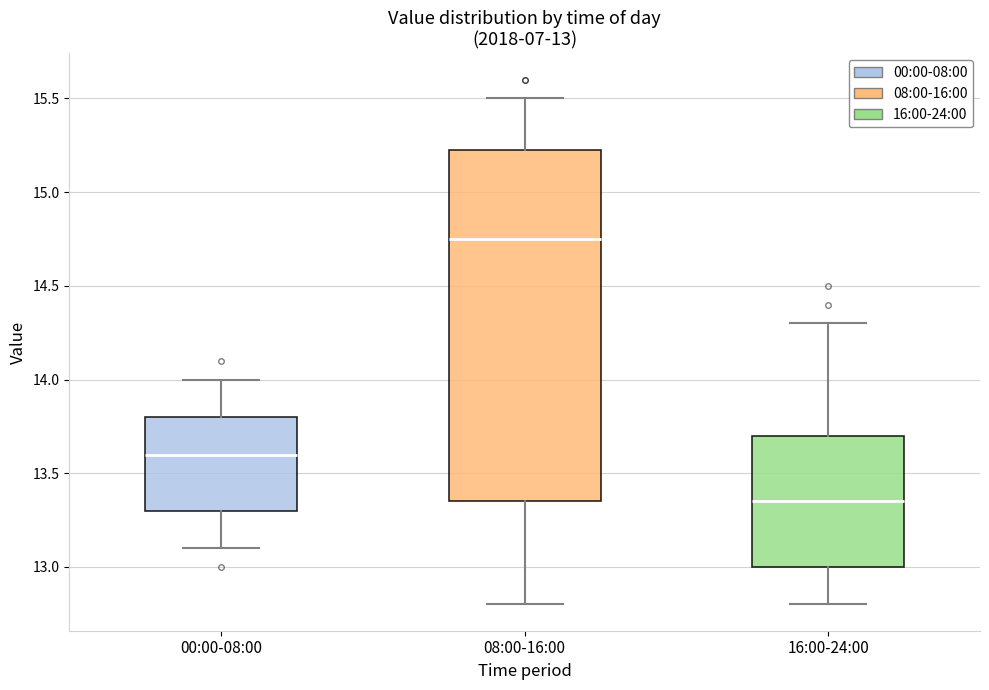

Which box has the lowest median line?

16:00-24:00